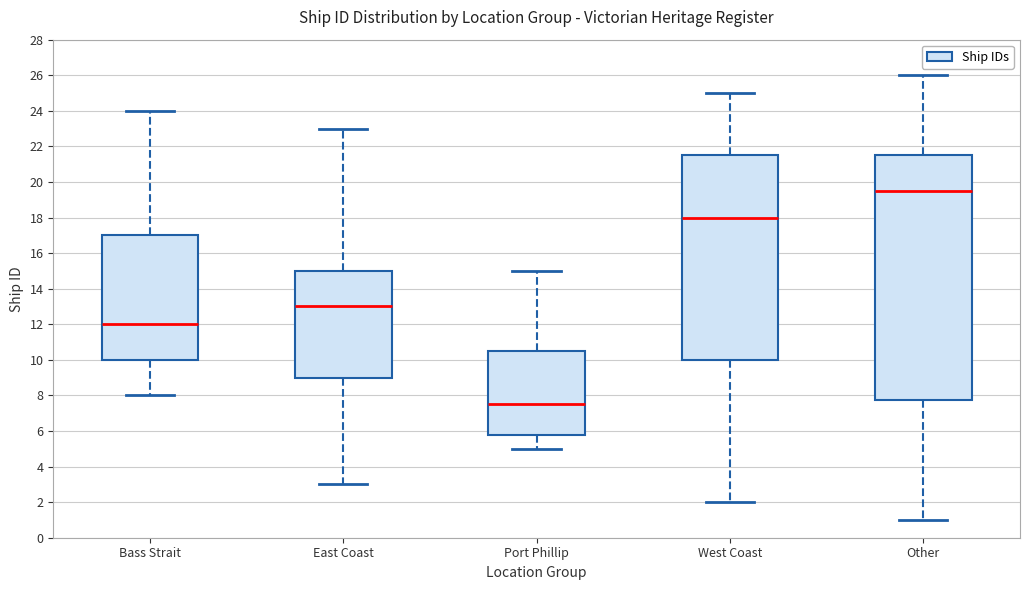

Where does the lower whisker of the box for Other end on the y-axis? The values are not printed on the chart, so give them approximately, as read against the axis.

1.0